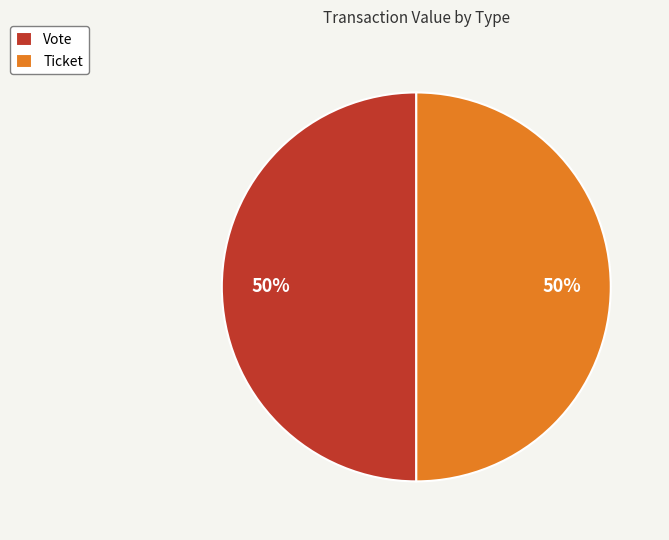

Do Vote and Ticket together represent more than half of the pie?

Yes